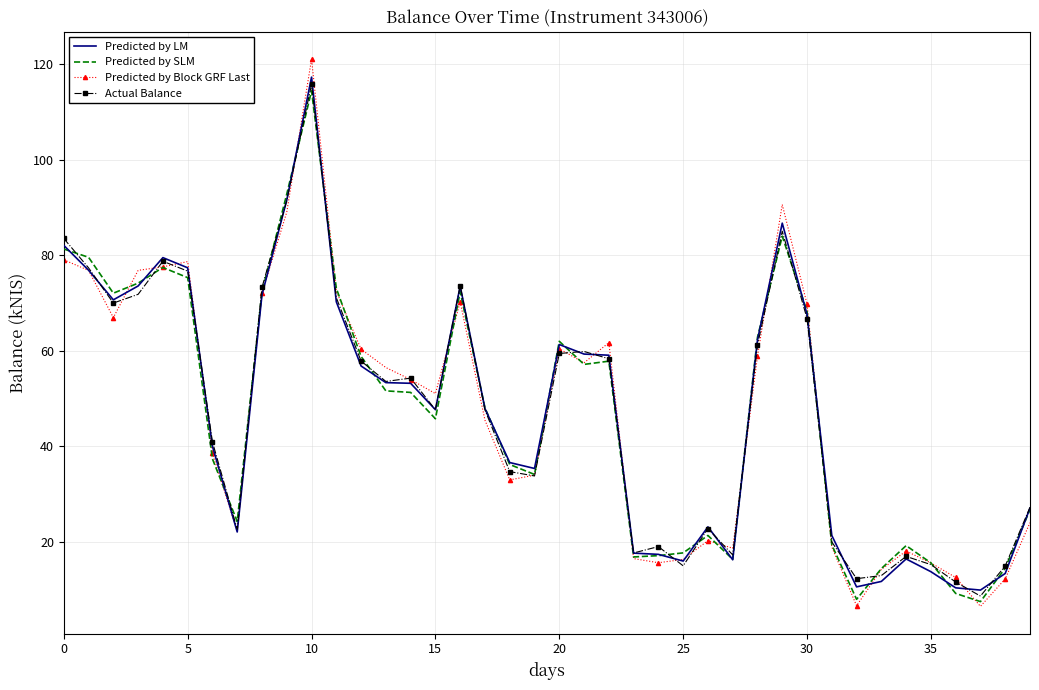

Count the number of data series in this chart.

4